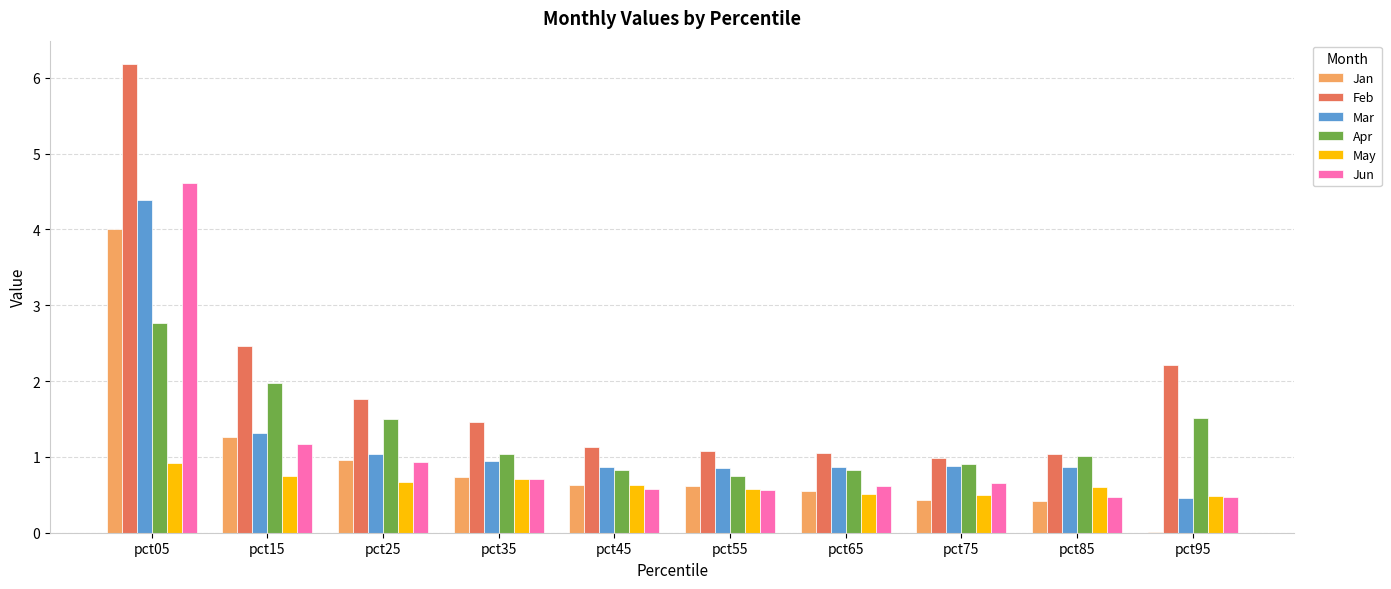

What is the sum of all Apr values?

13.1